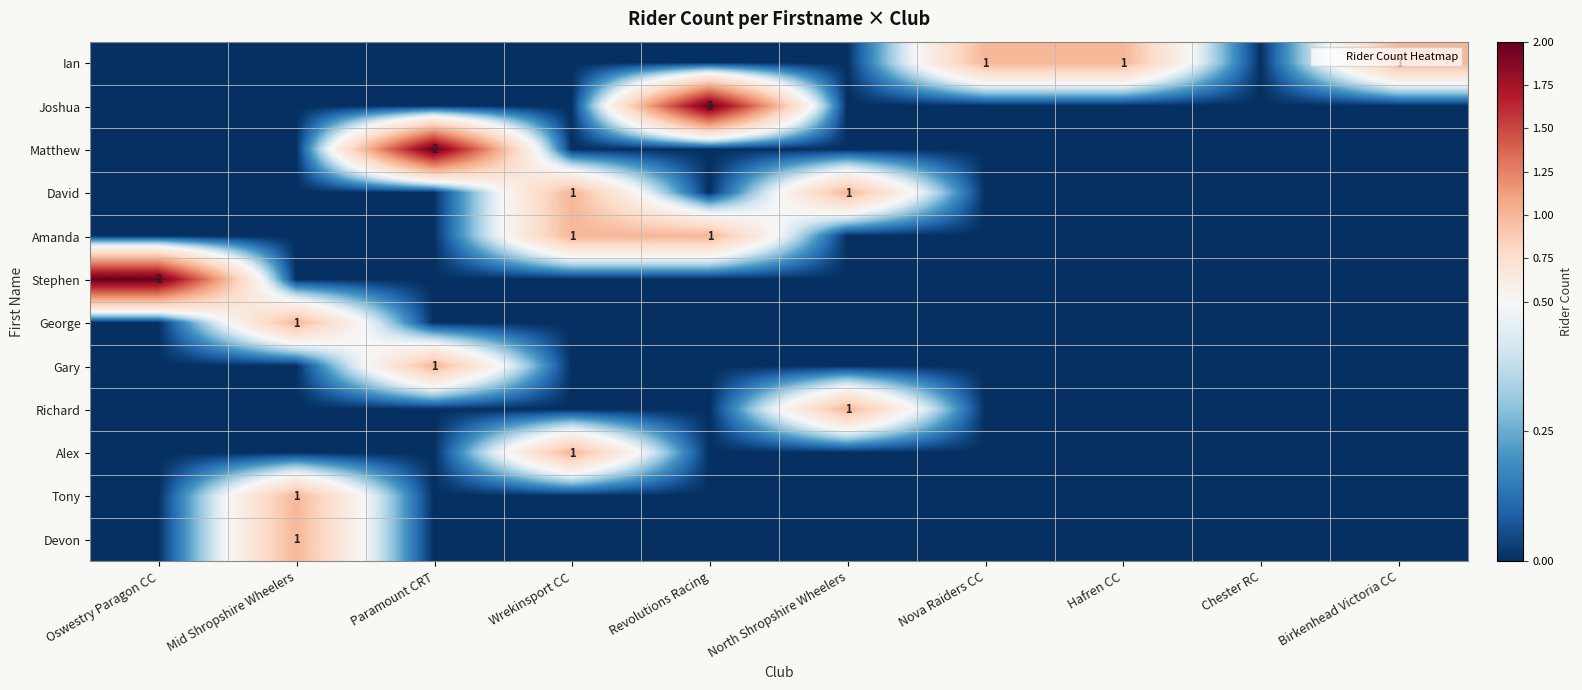

Which series has the largest total across all categories?

Ian